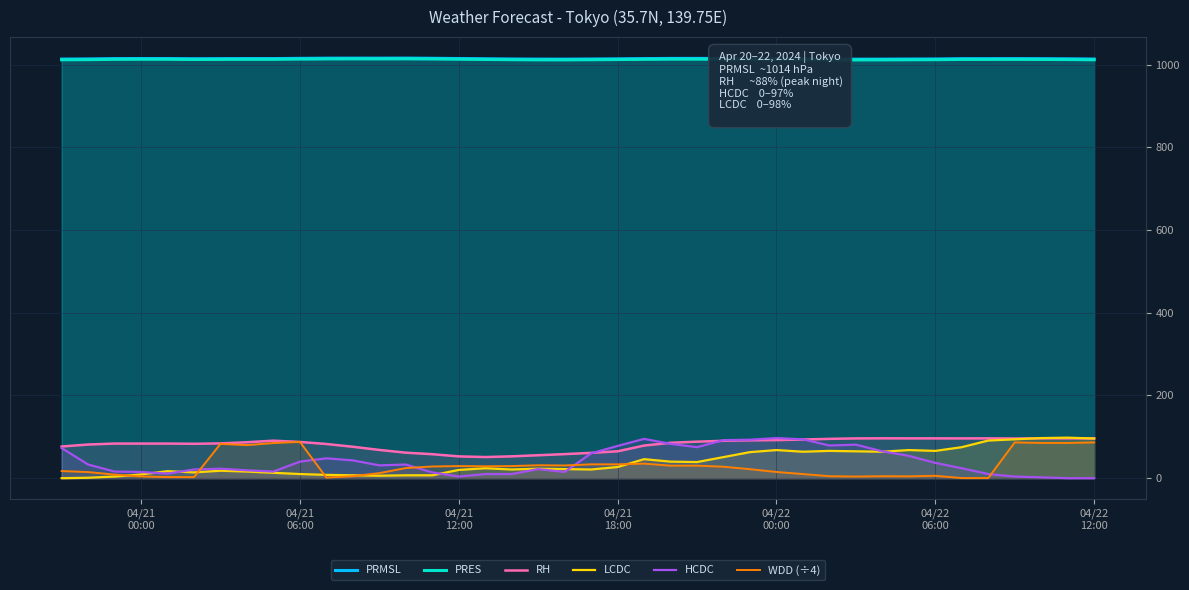

What is the greatest value displayed?

1015.9